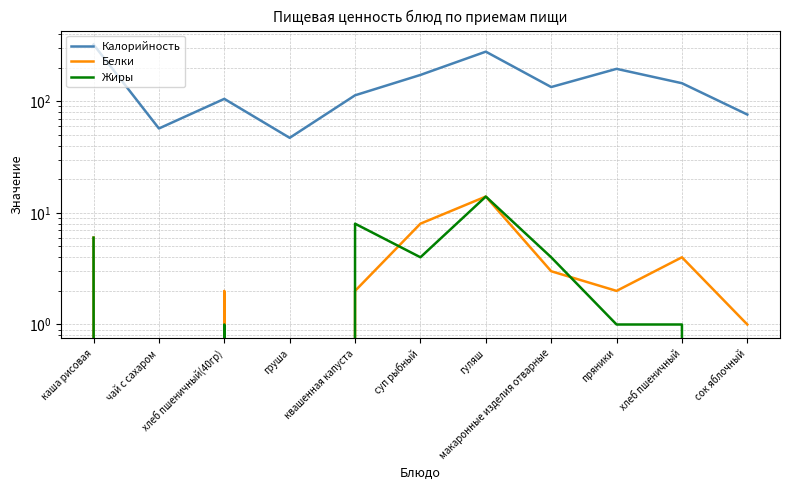

Read the Жиры value at макаронные изделия отварные, to the nearest 5.

5